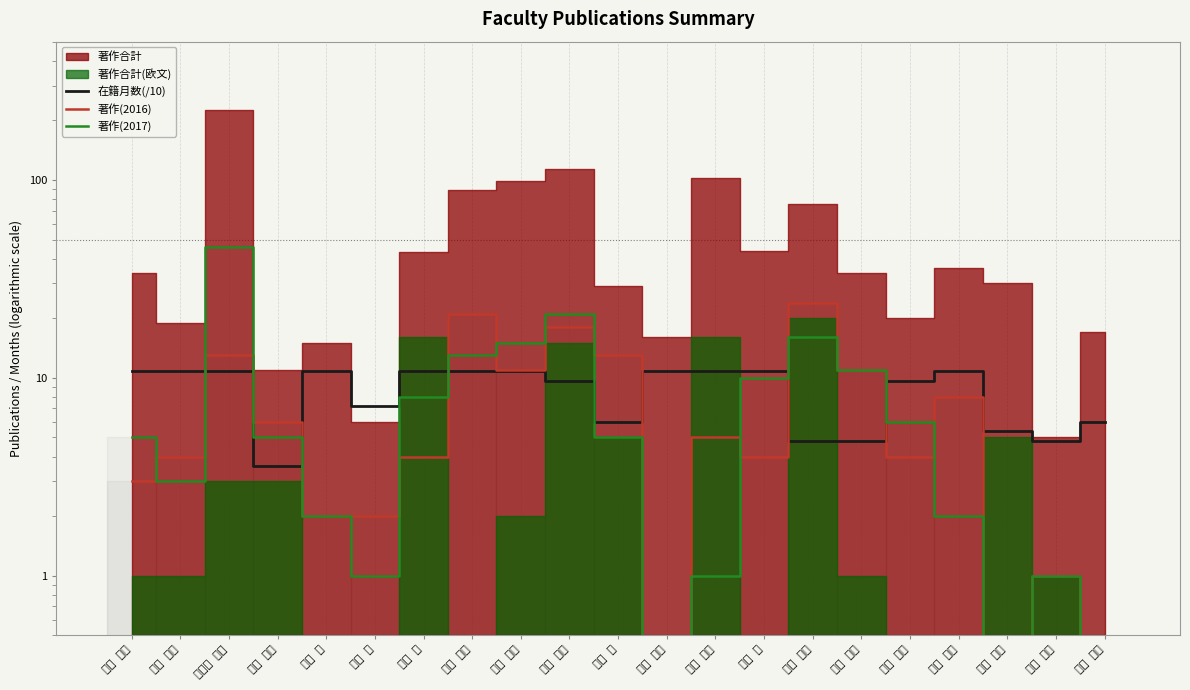

List the labels in order of 在籍月数(/10) value, smallest first.

岸江 信介, 樋口 直人, 平井 松午, 吉田 敦也, 山口 博史, 土屋 敦, 渡邉 克典, 桑原 恵, 塚本 章宏, 平木 美鶴, 石田 基広, 掛井 秀一, 河原崎 貴光, 衣川 仁, 佐原 理, 髙橋 晋一, 田口 太郎, 豊田 哲也, 内藤 直樹, 中村 豊, 矢部 拓也